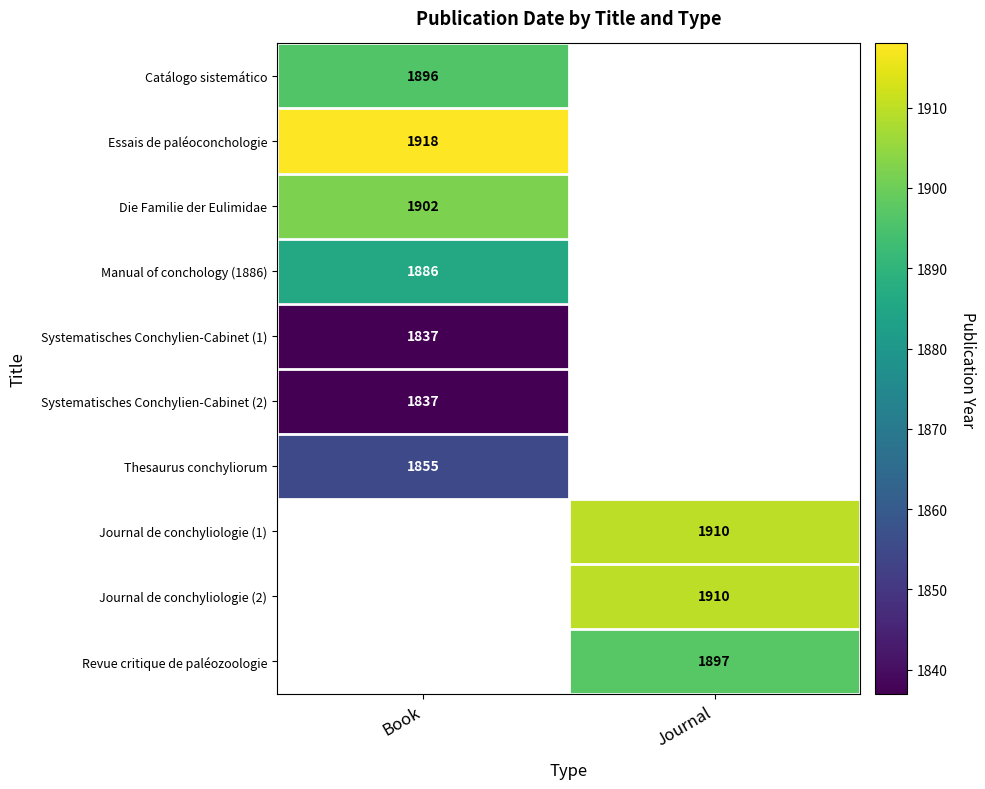

Which has a higher value, Journal or Book?

Book